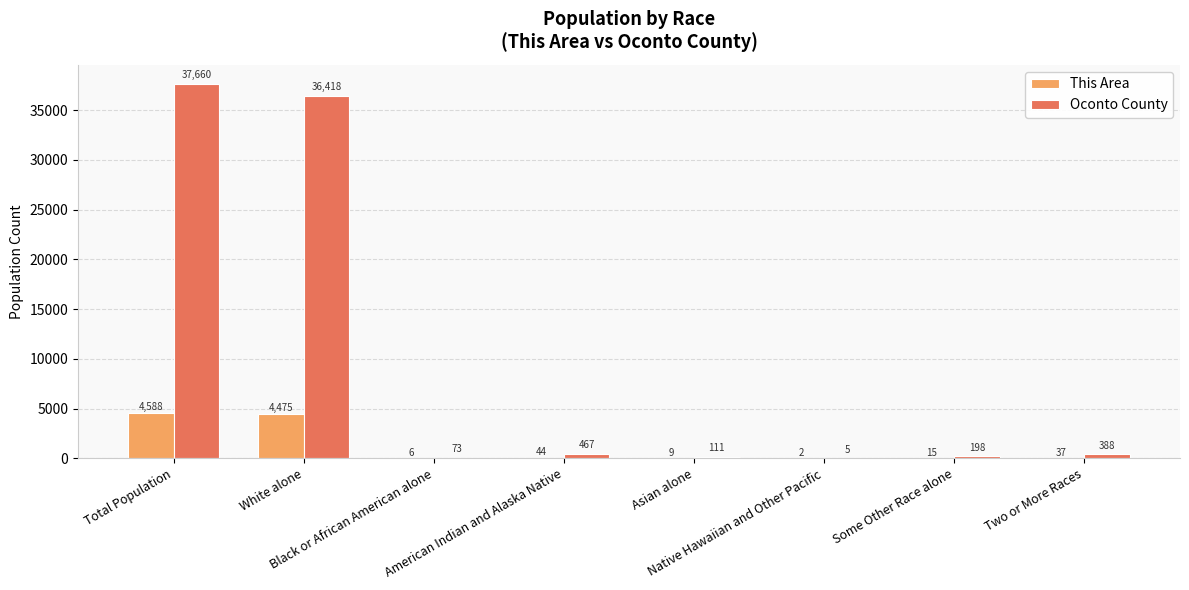

What is the maximum value for Oconto County?

37660